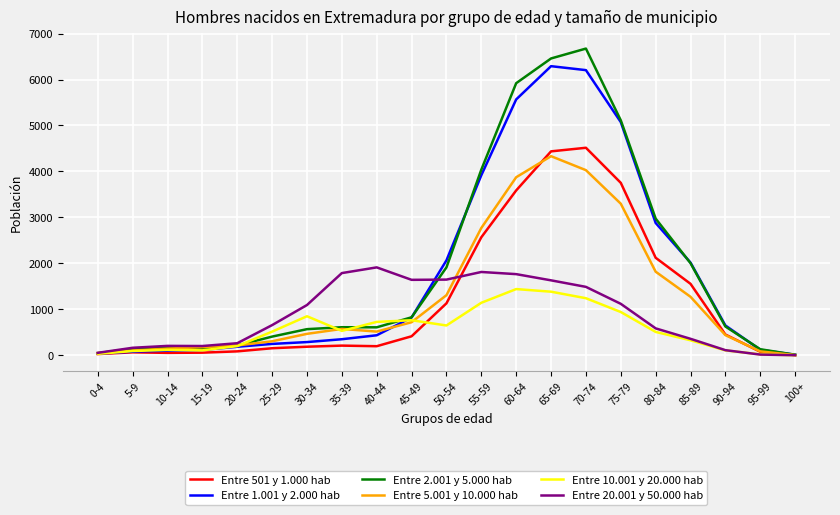

At which label does Entre 5.001 y 10.000 hab reach its peak?

65-69